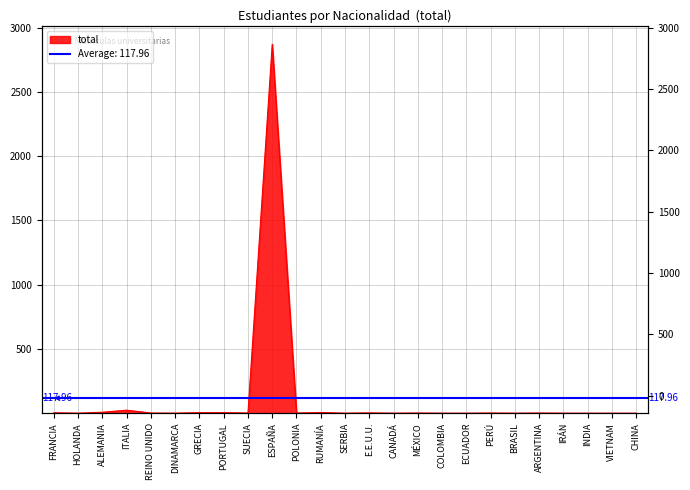

Rank the categories by value from lowest to highest.

HOLANDA, DINAMARCA, SERBIA, CANADÁ, COLOMBIA, ECUADOR, BRASIL, IRÁN, INDIA, VIETNAM, CHINA, REINO UNIDO, SUECIA, POLONIA, MÉXICO, PERÚ, ARGENTINA, E.E.U.U., FRANCIA, GRECIA, PORTUGAL, RUMANÍA, ALEMANIA, ITALIA, ESPAÑA